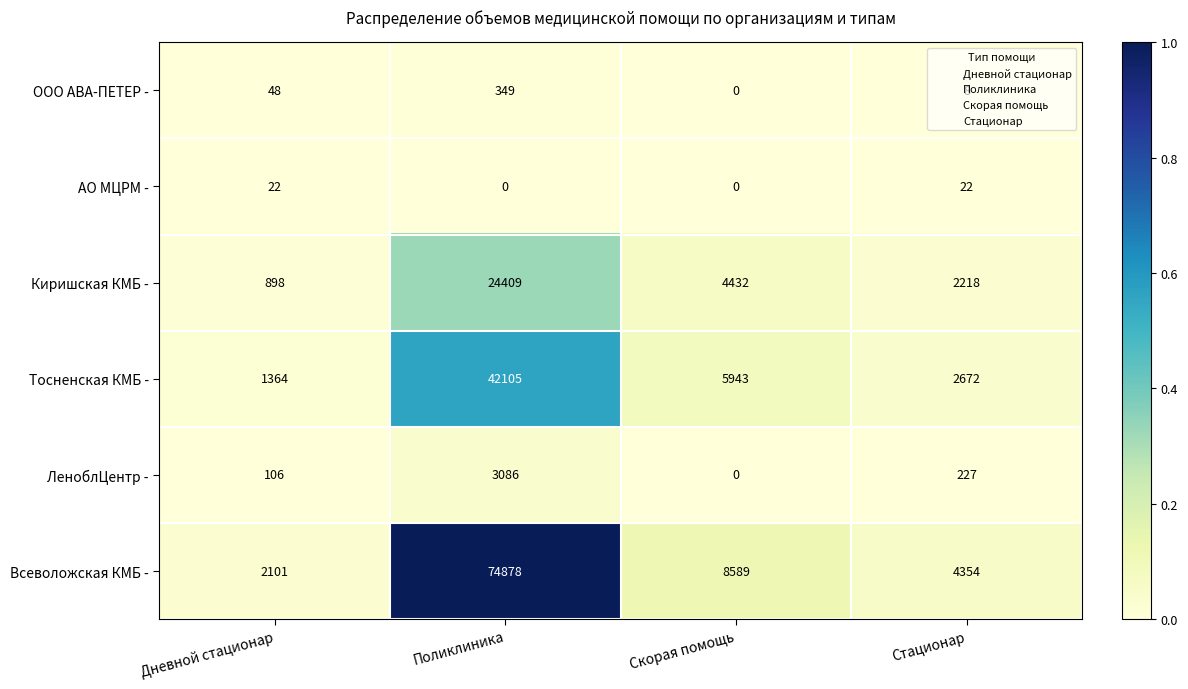

Rank the series by their maximum value, from highest to lowest.

Всеволожская КМБ -, Тосненская КМБ -, Киришская КМБ -, ЛеноблЦентр -, OOO АВА-ПЕТЕР -, АО МЦРМ -